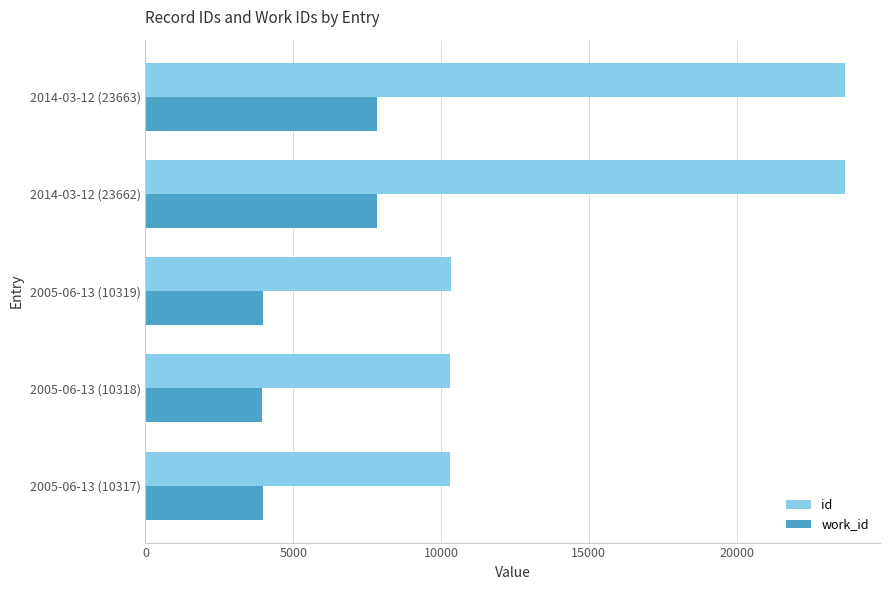

At 2014-03-12 (23663), list the series in order from smallest to largest.

work_id, id